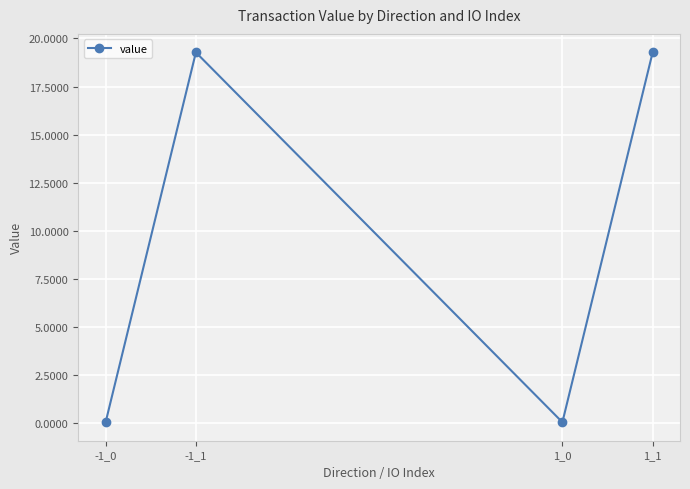

What is the greatest value displayed?

19.3